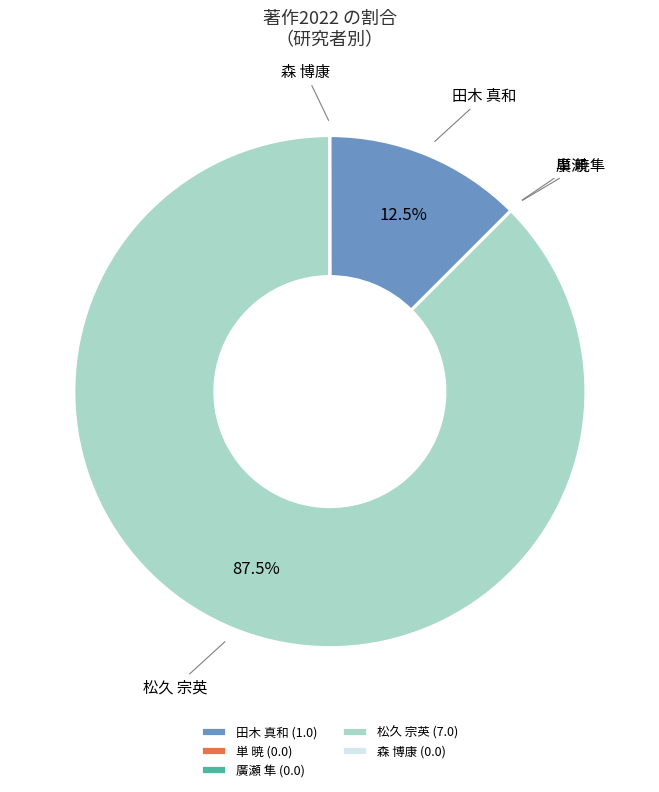

Does 松久 宗英 account for over 50% of the chart?

Yes